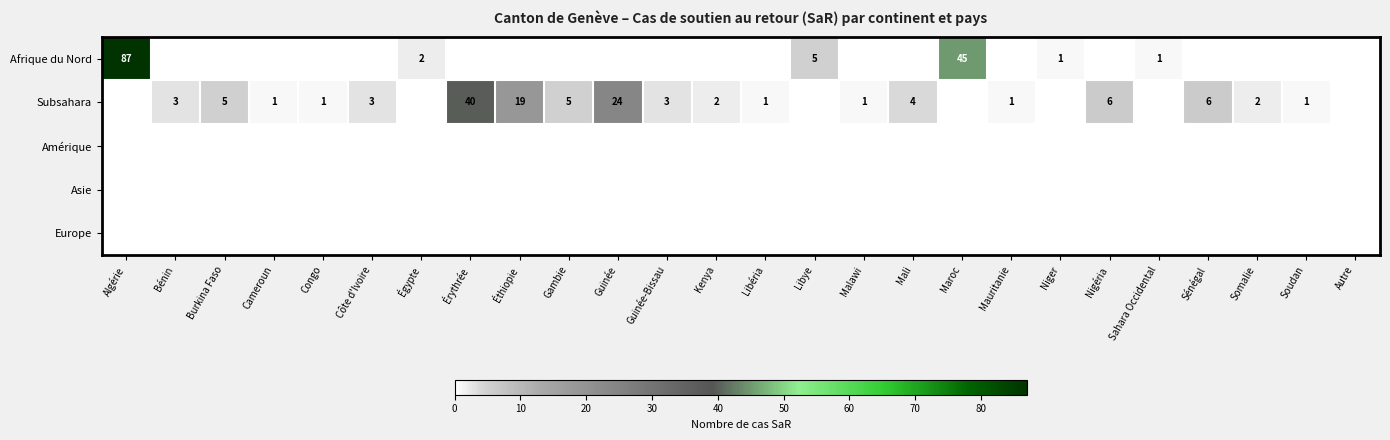

The Subsahara series shows 0 at Cameroun. True or false?

False